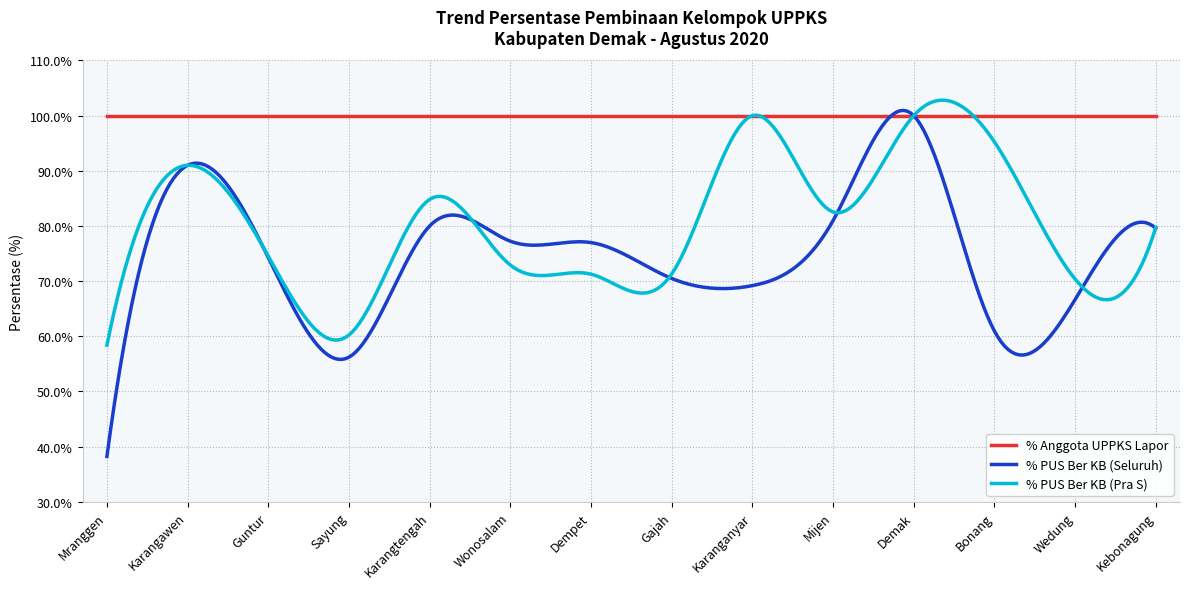

True or false: % Anggota UPPKS Lapor and % PUS Ber KB (Pra S) intersect in this chart.

True